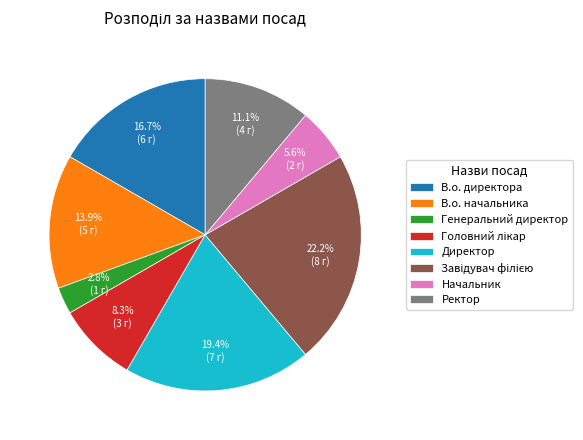

Combined, do В.о. начальника and В.о. директора account for over 50%?

No